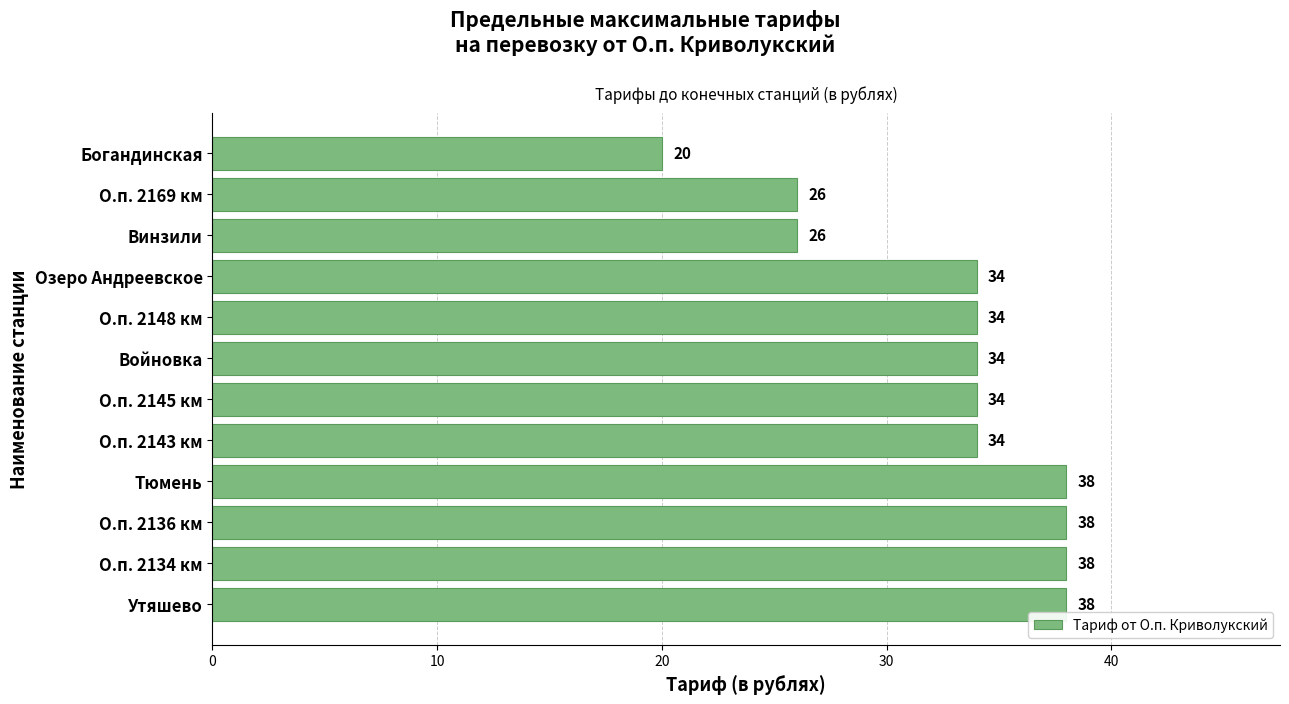

What is the change in value from Богандинская to Винзили?

+6